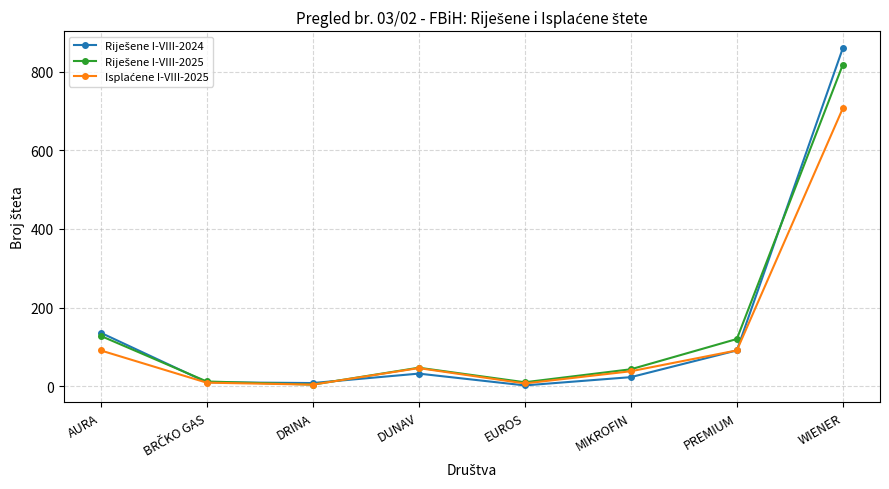

At which category is the sum across all series the highest?

WIENER